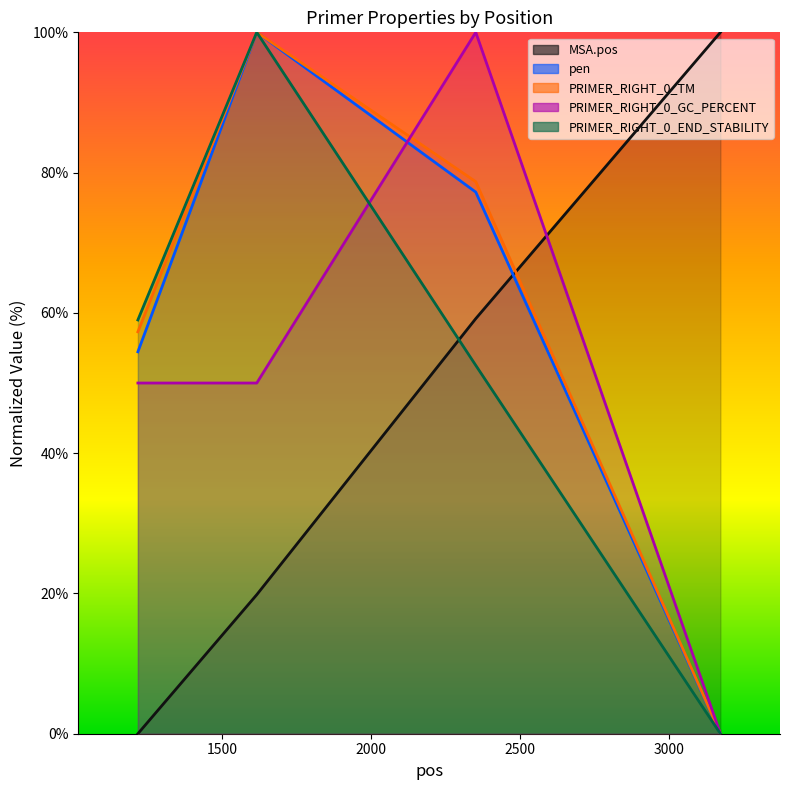

At which category does pen reach its first local peak?

1617